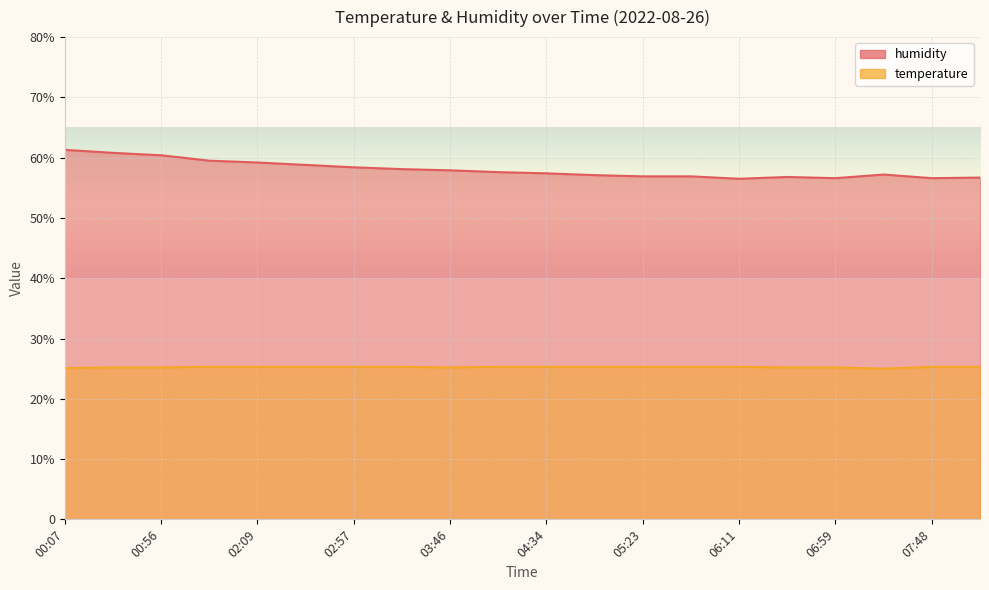

Rank the series at 08:12 from highest to lowest value.

humidity, temperature